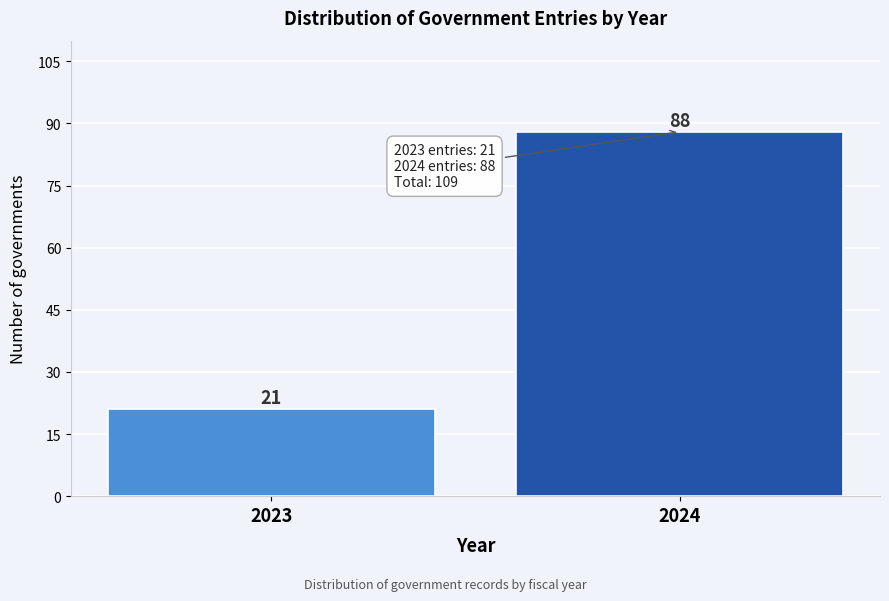

Reading right to left, extract all data points from this chart.

2024=88	2023=21